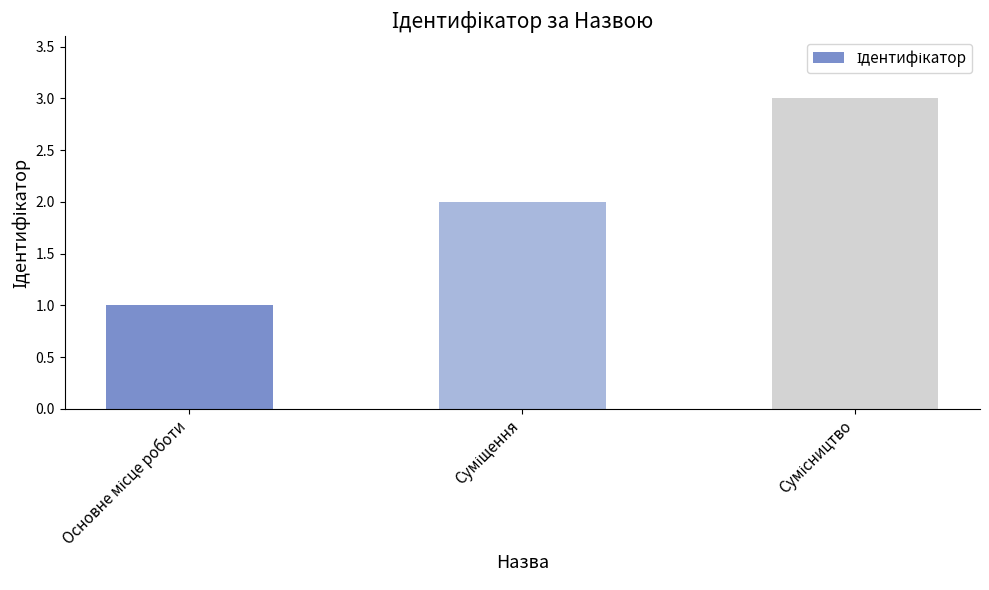

How many values are between 1 and 3?

3